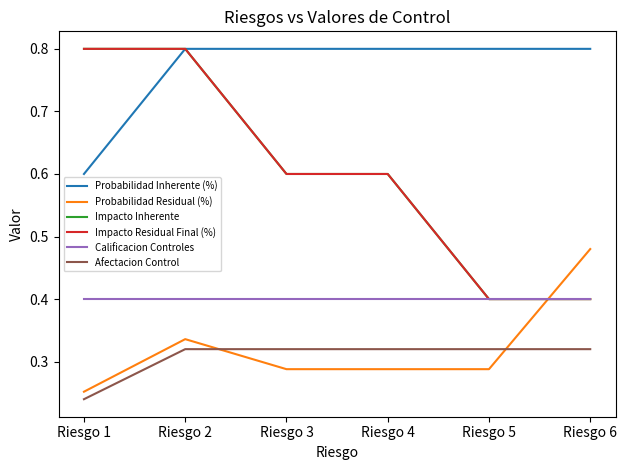

Is the value of Afectacion Control at Riesgo 4 greater than the value of Probabilidad Residual (%) at Riesgo 6?

No